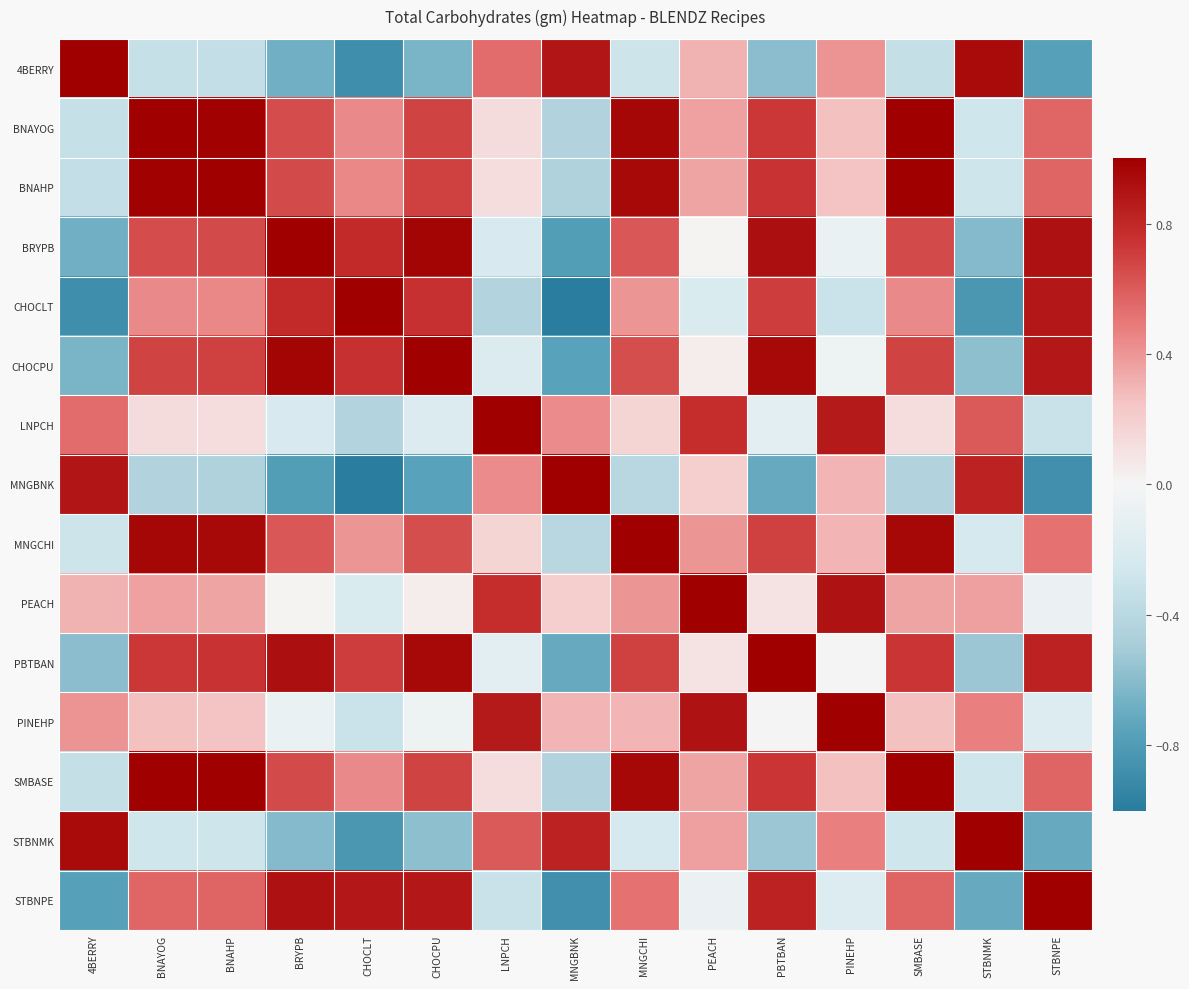

Reading left to right, transcribe all the data shown in this chart.

4BERRY: 4BERRY=1.0	BNAYOG=-0.3	BNAHP=-0.3	BRYPB=-0.7	CHOCLT=-0.9	CHOCPU=-0.6	LNPCH=0.5	MNGBNK=0.9	MNGCHI=-0.3	PEACH=0.3	PBTBAN=-0.6	PINEHP=0.4	SMBASE=-0.3	STBNMK=0.9	STBNPE=-0.8
BNAYOG: 4BERRY=-0.3	BNAYOG=1.0	BNAHP=1.0	BRYPB=0.7	CHOCLT=0.4	CHOCPU=0.7	LNPCH=0.1	MNGBNK=-0.4	MNGCHI=1.0	PEACH=0.4	PBTBAN=0.7	PINEHP=0.3	SMBASE=1.0	STBNMK=-0.3	STBNPE=0.6
BNAHP: 4BERRY=-0.3	BNAYOG=1.0	BNAHP=1.0	BRYPB=0.7	CHOCLT=0.4	CHOCPU=0.7	LNPCH=0.1	MNGBNK=-0.4	MNGCHI=1.0	PEACH=0.4	PBTBAN=0.7	PINEHP=0.3	SMBASE=1.0	STBNMK=-0.3	STBNPE=0.6
BRYPB: 4BERRY=-0.7	BNAYOG=0.7	BNAHP=0.7	BRYPB=1.0	CHOCLT=0.8	CHOCPU=1.0	LNPCH=-0.2	MNGBNK=-0.8	MNGCHI=0.6	PEACH=0.0	PBTBAN=0.9	PINEHP=-0.1	SMBASE=0.7	STBNMK=-0.6	STBNPE=0.9
CHOCLT: 4BERRY=-0.9	BNAYOG=0.4	BNAHP=0.4	BRYPB=0.8	CHOCLT=1.0	CHOCPU=0.8	LNPCH=-0.4	MNGBNK=-1.0	MNGCHI=0.4	PEACH=-0.2	PBTBAN=0.7	PINEHP=-0.3	SMBASE=0.4	STBNMK=-0.8	STBNPE=0.9
CHOCPU: 4BERRY=-0.6	BNAYOG=0.7	BNAHP=0.7	BRYPB=1.0	CHOCLT=0.8	CHOCPU=1.0	LNPCH=-0.2	MNGBNK=-0.8	MNGCHI=0.6	PEACH=0.0	PBTBAN=0.9	PINEHP=-0.1	SMBASE=0.7	STBNMK=-0.6	STBNPE=0.9
LNPCH: 4BERRY=0.5	BNAYOG=0.1	BNAHP=0.1	BRYPB=-0.2	CHOCLT=-0.4	CHOCPU=-0.2	LNPCH=1.0	MNGBNK=0.4	MNGCHI=0.2	PEACH=0.8	PBTBAN=-0.1	PINEHP=0.9	SMBASE=0.1	STBNMK=0.6	STBNPE=-0.3
MNGBNK: 4BERRY=0.9	BNAYOG=-0.4	BNAHP=-0.4	BRYPB=-0.8	CHOCLT=-1.0	CHOCPU=-0.8	LNPCH=0.4	MNGBNK=1.0	MNGCHI=-0.4	PEACH=0.2	PBTBAN=-0.7	PINEHP=0.3	SMBASE=-0.4	STBNMK=0.8	STBNPE=-0.9
MNGCHI: 4BERRY=-0.3	BNAYOG=1.0	BNAHP=1.0	BRYPB=0.6	CHOCLT=0.4	CHOCPU=0.6	LNPCH=0.2	MNGBNK=-0.4	MNGCHI=1.0	PEACH=0.4	PBTBAN=0.7	PINEHP=0.3	SMBASE=1.0	STBNMK=-0.2	STBNPE=0.5
PEACH: 4BERRY=0.3	BNAYOG=0.4	BNAHP=0.4	BRYPB=0.0	CHOCLT=-0.2	CHOCPU=0.0	LNPCH=0.8	MNGBNK=0.2	MNGCHI=0.4	PEACH=1.0	PBTBAN=0.1	PINEHP=0.9	SMBASE=0.4	STBNMK=0.4	STBNPE=-0.1
PBTBAN: 4BERRY=-0.6	BNAYOG=0.7	BNAHP=0.7	BRYPB=0.9	CHOCLT=0.7	CHOCPU=0.9	LNPCH=-0.1	MNGBNK=-0.7	MNGCHI=0.7	PEACH=0.1	PBTBAN=1.0	PINEHP=-0.0	SMBASE=0.7	STBNMK=-0.5	STBNPE=0.8
PINEHP: 4BERRY=0.4	BNAYOG=0.3	BNAHP=0.3	BRYPB=-0.1	CHOCLT=-0.3	CHOCPU=-0.1	LNPCH=0.9	MNGBNK=0.3	MNGCHI=0.3	PEACH=0.9	PBTBAN=-0.0	PINEHP=1.0	SMBASE=0.3	STBNMK=0.5	STBNPE=-0.2
SMBASE: 4BERRY=-0.3	BNAYOG=1.0	BNAHP=1.0	BRYPB=0.7	CHOCLT=0.4	CHOCPU=0.7	LNPCH=0.1	MNGBNK=-0.4	MNGCHI=1.0	PEACH=0.4	PBTBAN=0.7	PINEHP=0.3	SMBASE=1.0	STBNMK=-0.3	STBNPE=0.6
STBNMK: 4BERRY=0.9	BNAYOG=-0.3	BNAHP=-0.3	BRYPB=-0.6	CHOCLT=-0.8	CHOCPU=-0.6	LNPCH=0.6	MNGBNK=0.8	MNGCHI=-0.2	PEACH=0.4	PBTBAN=-0.5	PINEHP=0.5	SMBASE=-0.3	STBNMK=1.0	STBNPE=-0.7
STBNPE: 4BERRY=-0.8	BNAYOG=0.6	BNAHP=0.6	BRYPB=0.9	CHOCLT=0.9	CHOCPU=0.9	LNPCH=-0.3	MNGBNK=-0.9	MNGCHI=0.5	PEACH=-0.1	PBTBAN=0.8	PINEHP=-0.2	SMBASE=0.6	STBNMK=-0.7	STBNPE=1.0